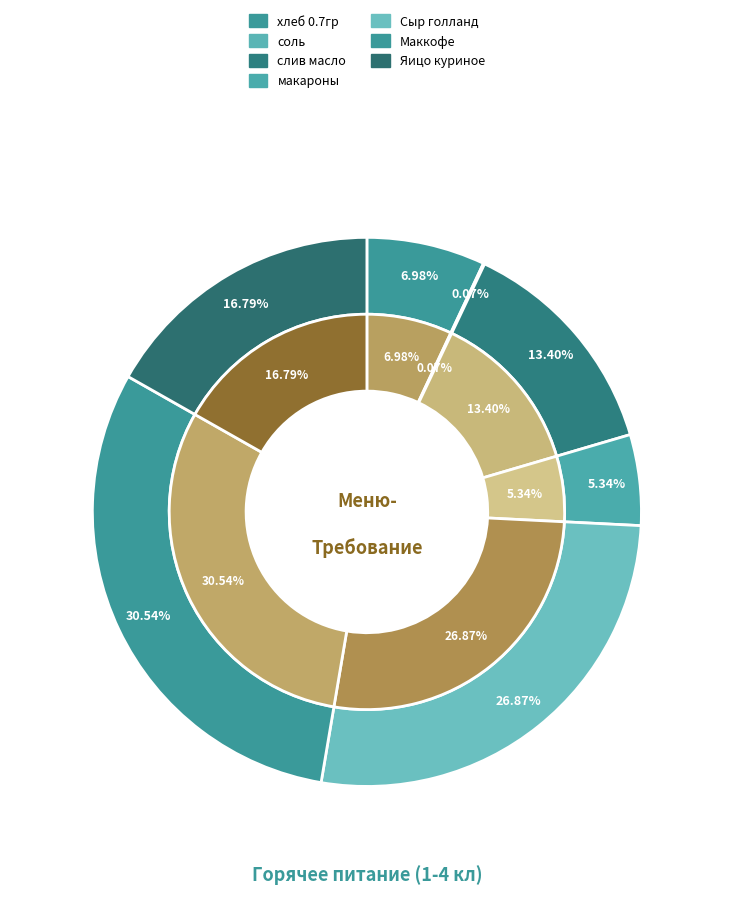

How many segments does this pie chart have?

7